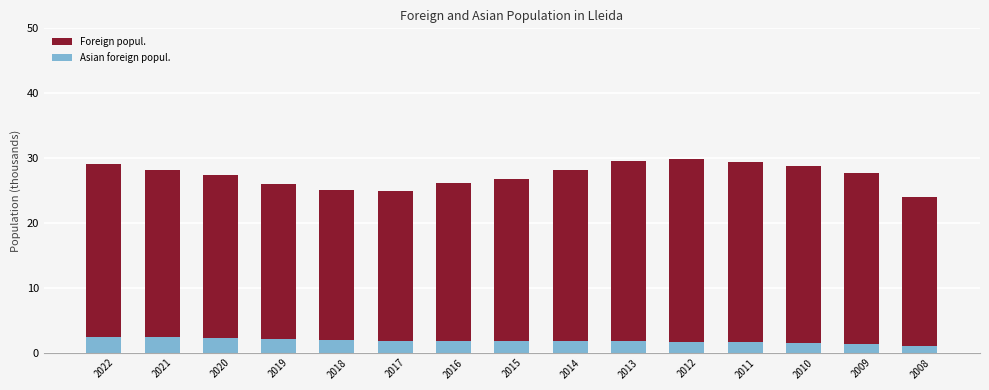

At which category is the sum across all series the highest?

2012